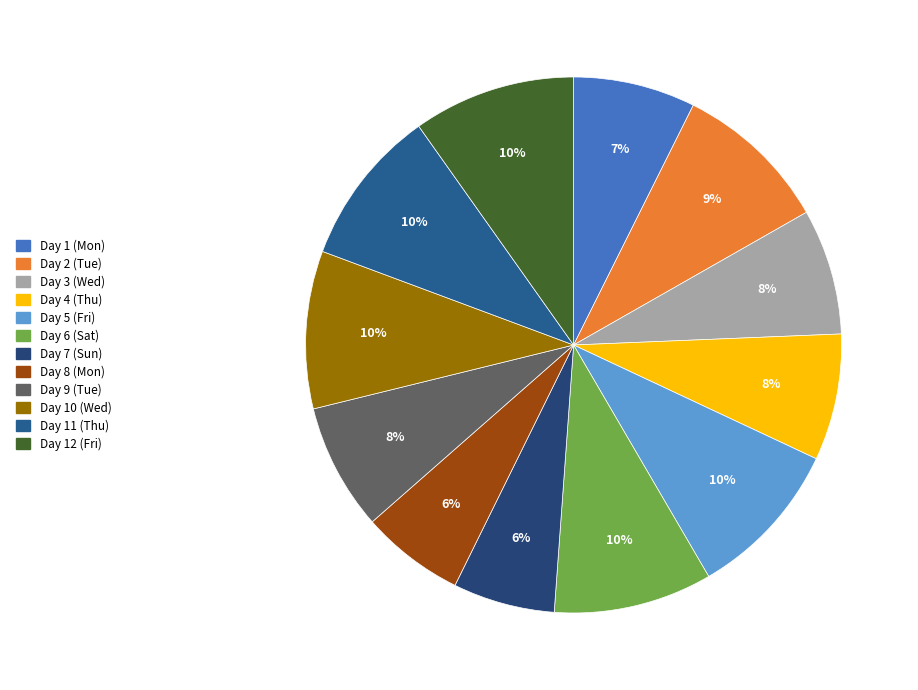

How many segments does this pie chart have?

12